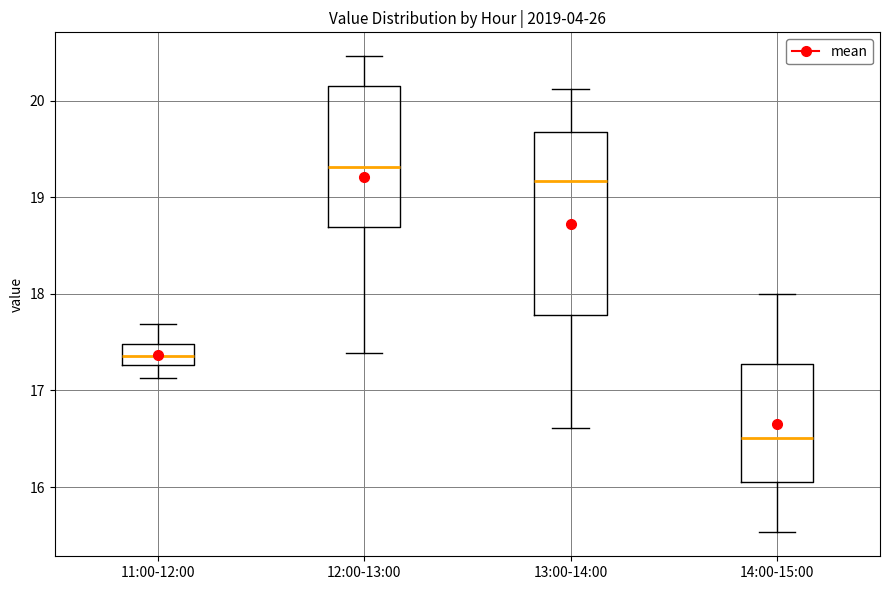

Reading left to right, transcribe this box plot: for each box, give where its median line is, the range the box spans, and where its two whiskers end, as read against the y-axis. The values are not printed on the chart, so give them approximately, as read against the axis.

11:00-12:00: median 17.4, box 17.3 to 17.5, whiskers 17.1 to 17.7
12:00-13:00: median 19.3, box 18.7 to 20.1, whiskers 17.4 to 20.5
13:00-14:00: median 19.2, box 17.8 to 19.7, whiskers 16.6 to 20.1
14:00-15:00: median 16.5, box 16.1 to 17.3, whiskers 15.5 to 18.0